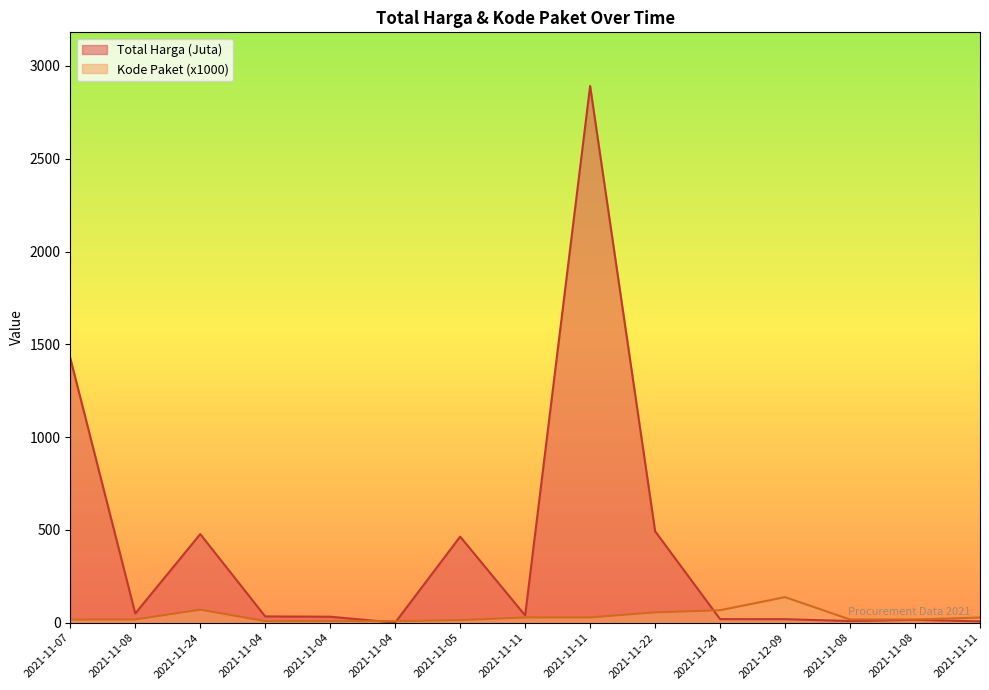

How many values in the Total Harga series exceed 34?

7